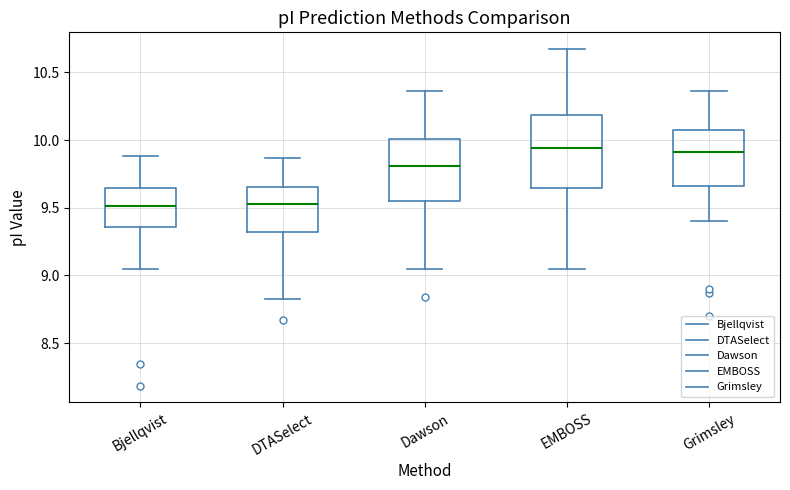

Reading left to right, read every box against the y-axis: the position of its median line, the range the box covers, and the ends of its whiskers. The values are not printed on the chart, so give them approximately, as read against the axis.

Bjellqvist: median 9.50, box 9.35 to 9.65, whiskers 9.05 to 9.90
DTASelect: median 9.55, box 9.30 to 9.65, whiskers 8.85 to 9.85
Dawson: median 9.80, box 9.55 to 10.00, whiskers 9.05 to 10.35
EMBOSS: median 9.95, box 9.65 to 10.20, whiskers 9.05 to 10.65
Grimsley: median 9.90, box 9.65 to 10.05, whiskers 9.40 to 10.35